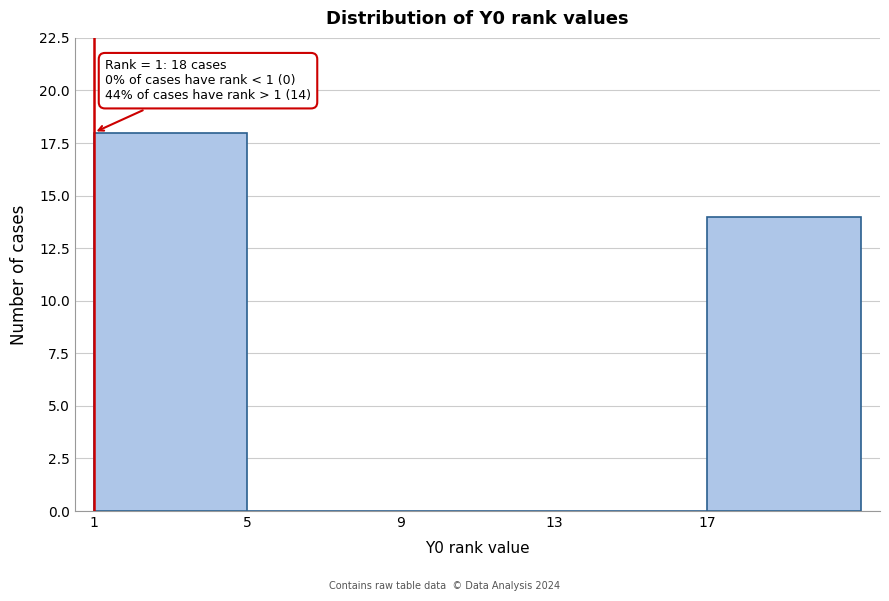

Which range on the x-axis has the tallest bar?

1 to 5